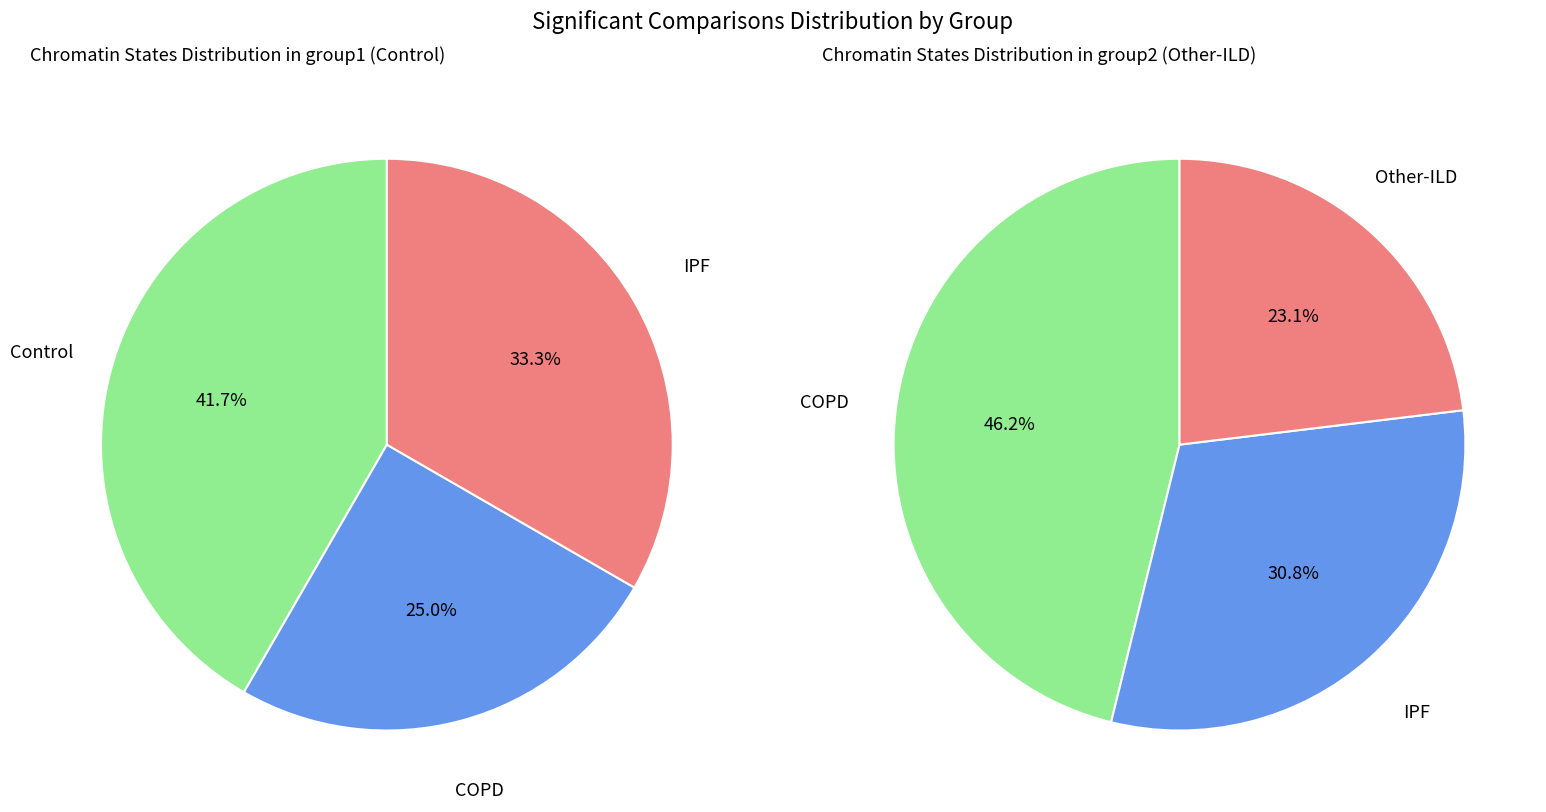

How many segments does this pie chart have?

6